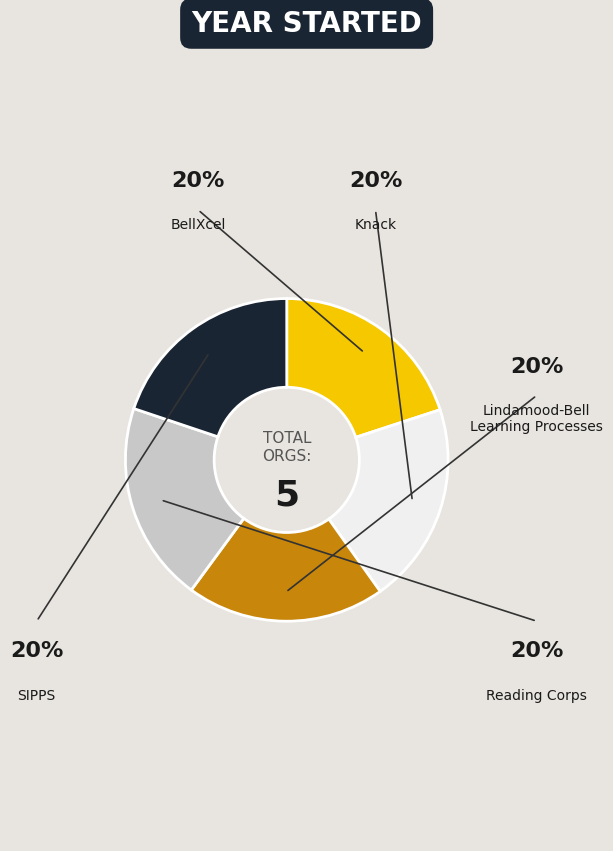

How many slices are in this pie chart?

5